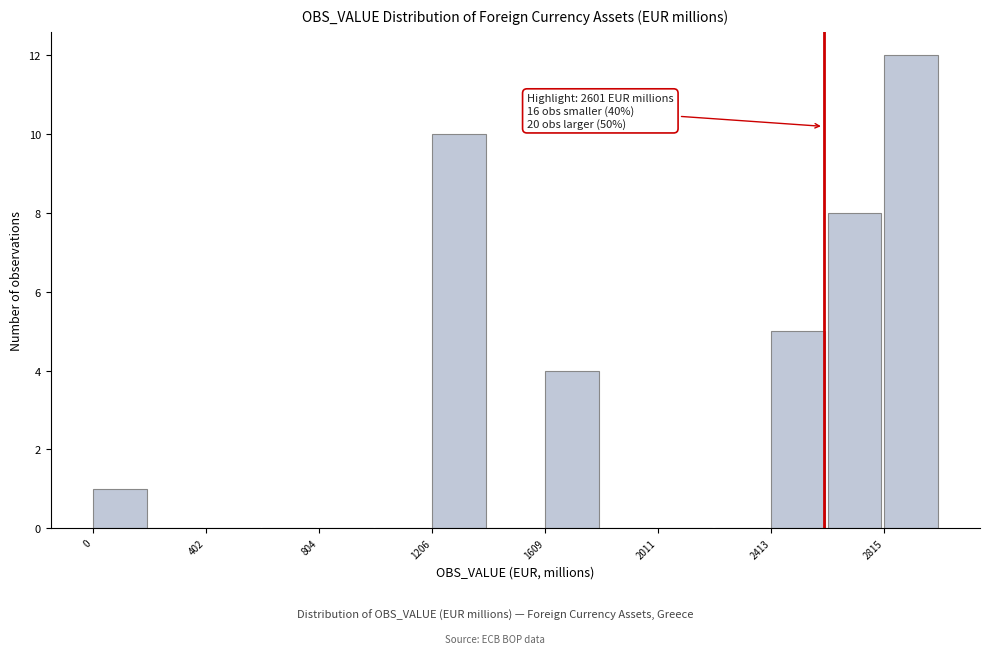

Which range on the x-axis has the tallest bar?

2800 to 3000